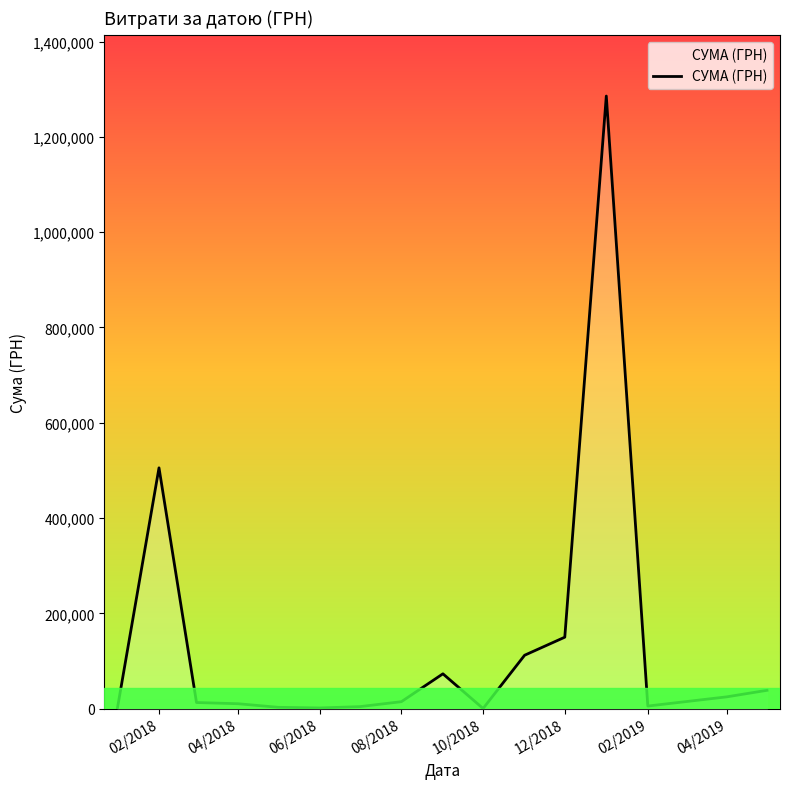

What is the greatest value displayed?

1285754.9